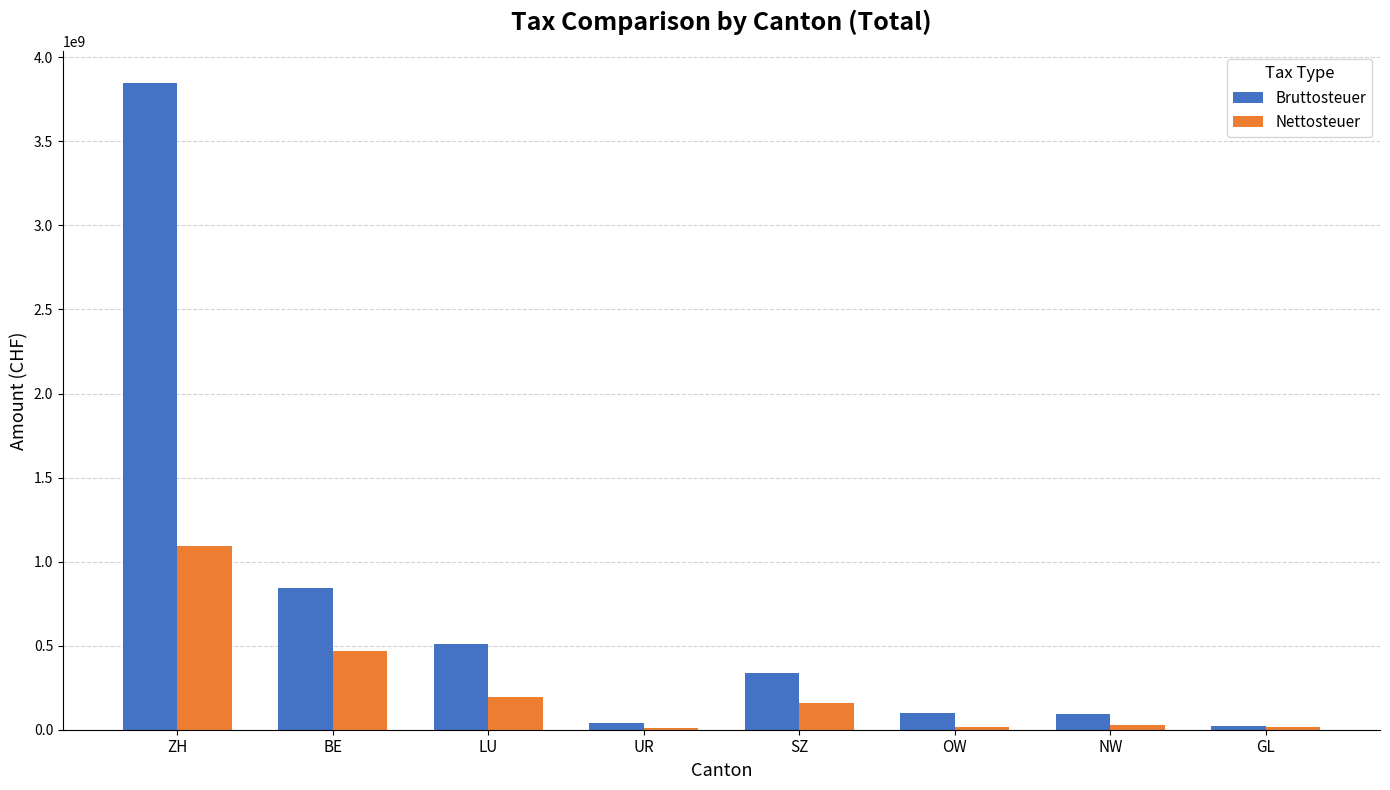

Rank the series at SZ from highest to lowest value.

Bruttosteuer, Nettosteuer